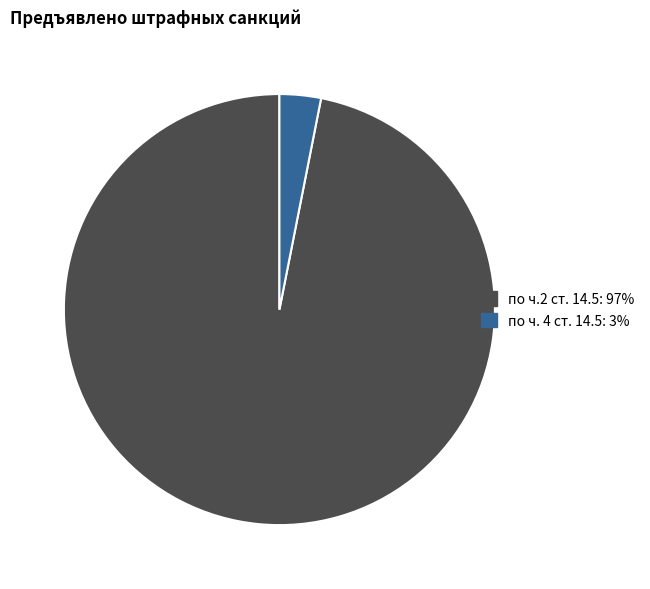

Does any single category account for the majority?

Yes